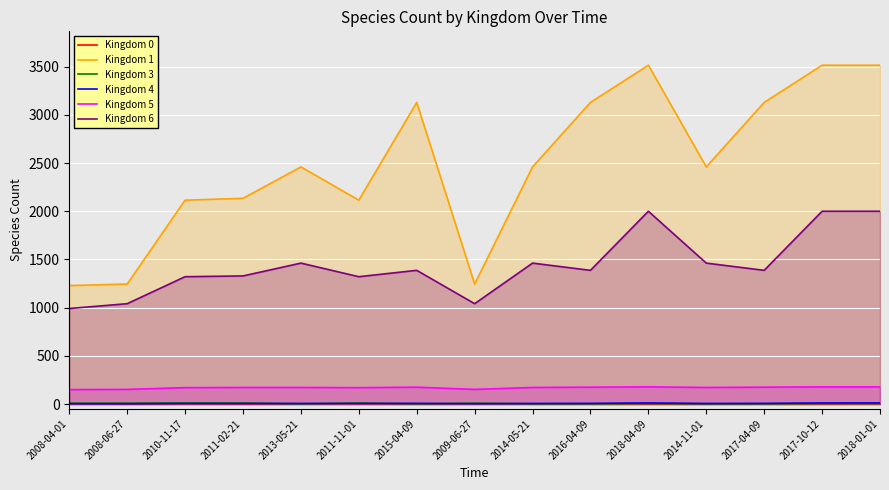

What is the sum of all Kingdom 5 values?

2541